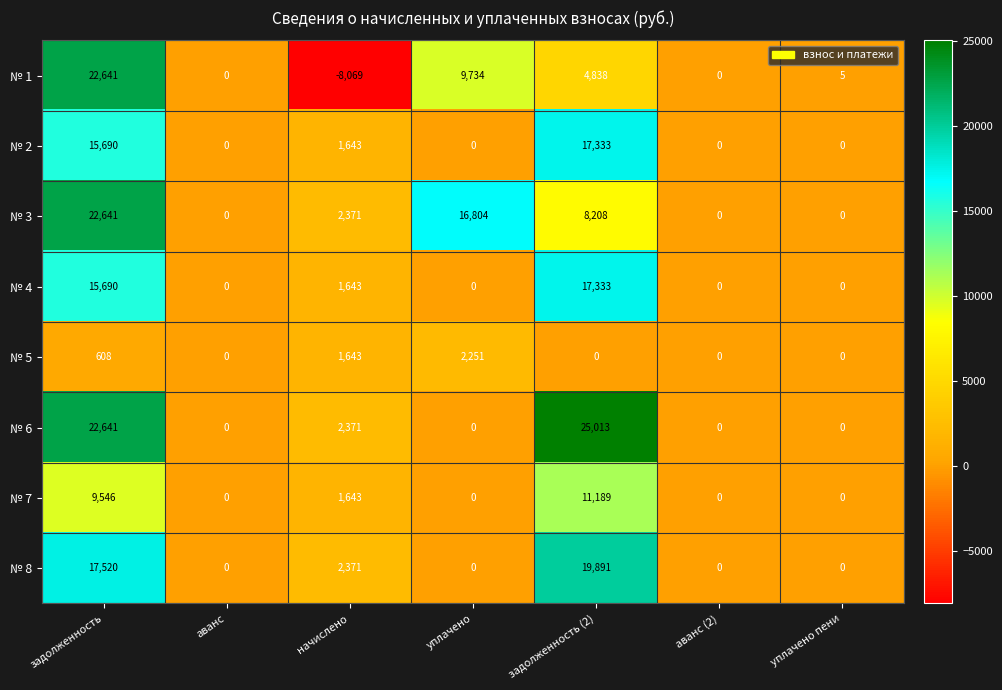

Which series has the largest total across all categories?

№ 6